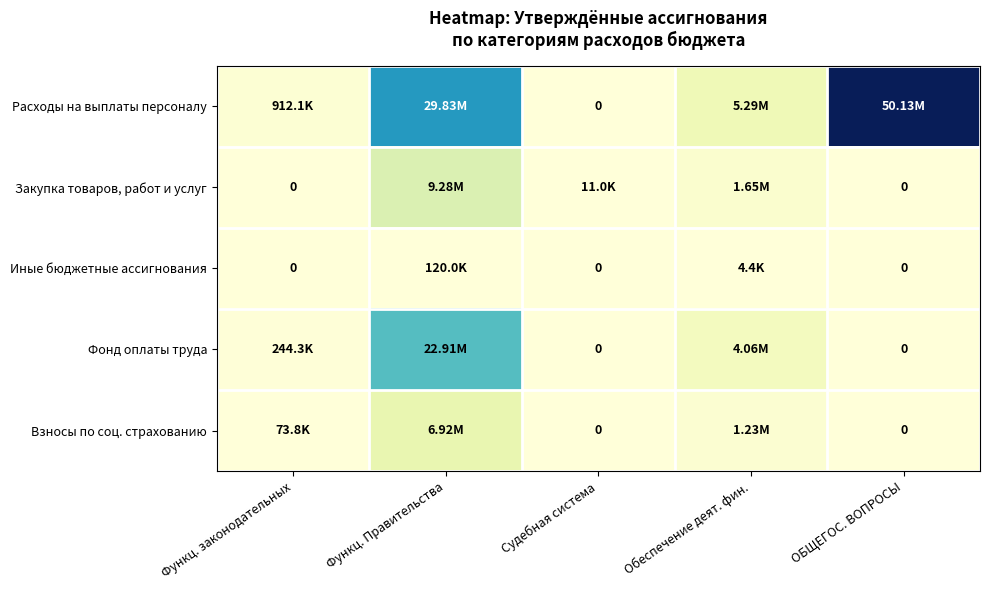

Rank the categories by Фонд оплаты труда value from highest to lowest.

Функц. Правительства, Обеспечение деят. фин., Функц. законодательных, Судебная система, ОБЩЕГОС. ВОПРОСЫ